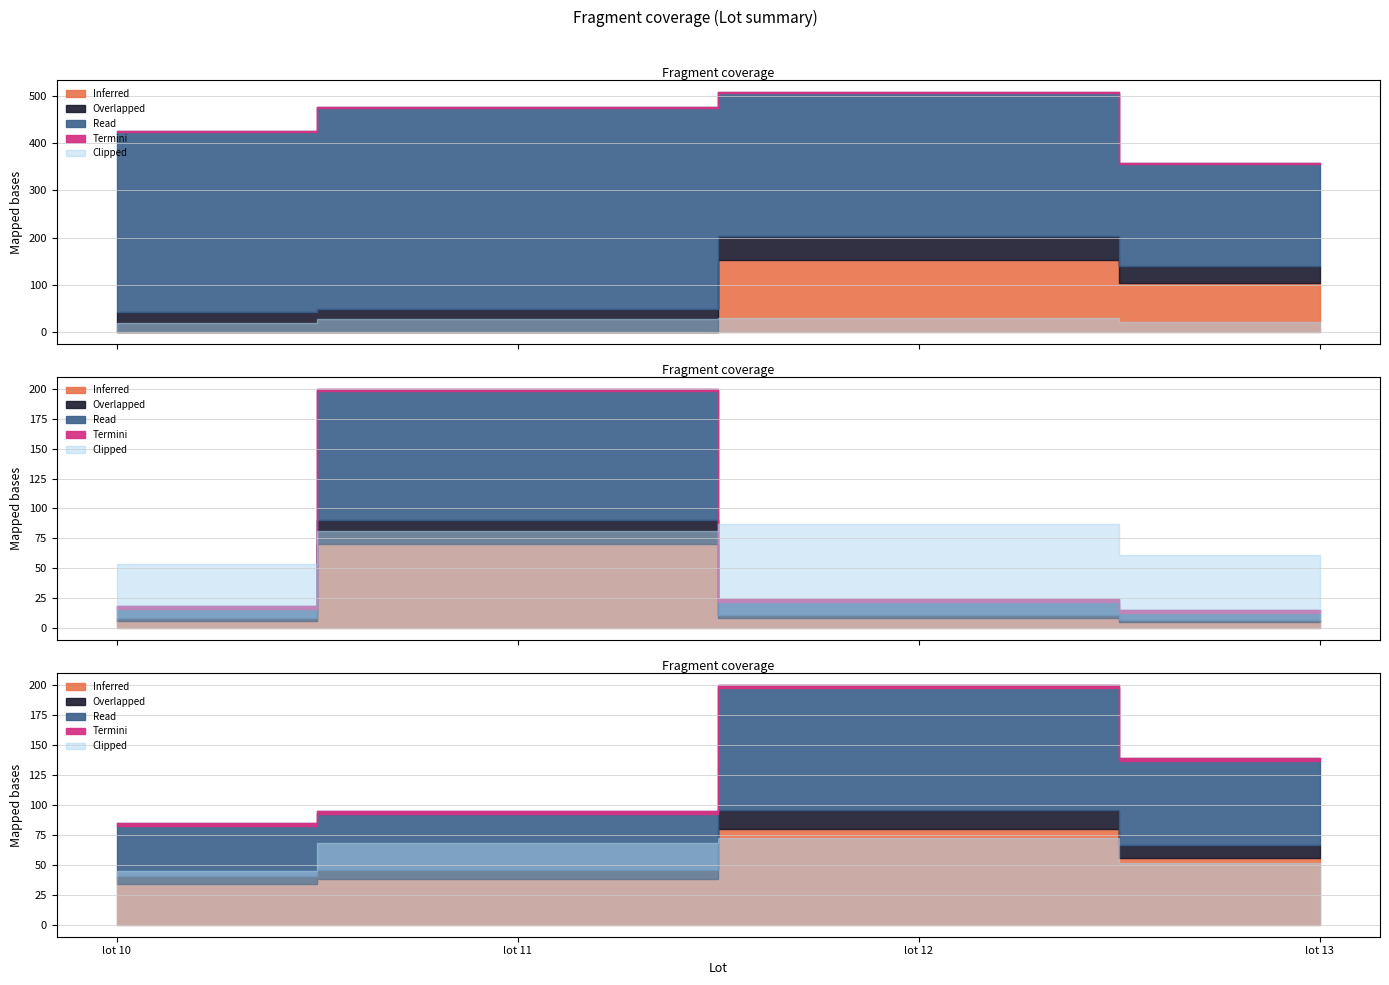

Between lot 11 and lot 12, which is larger?

lot 12